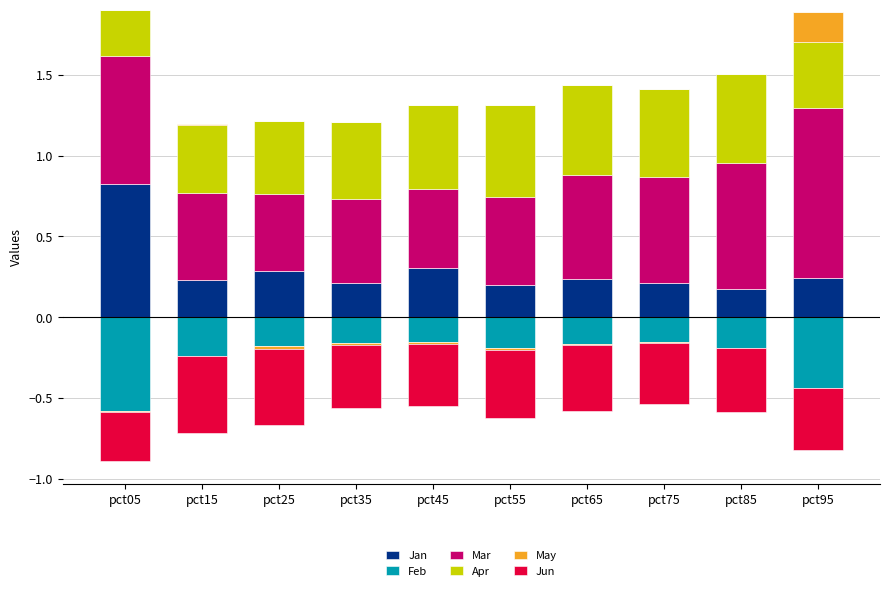

Is it true that Jan equals 0.2 at pct55?

True